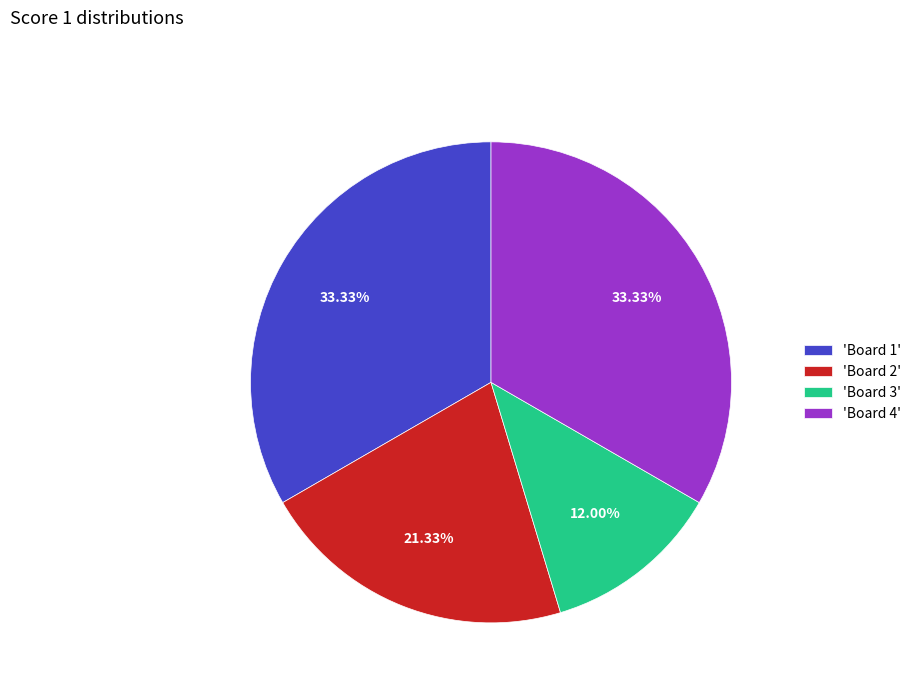

Do 'Board 1' and 'Board 2' together represent more than half of the pie?

Yes